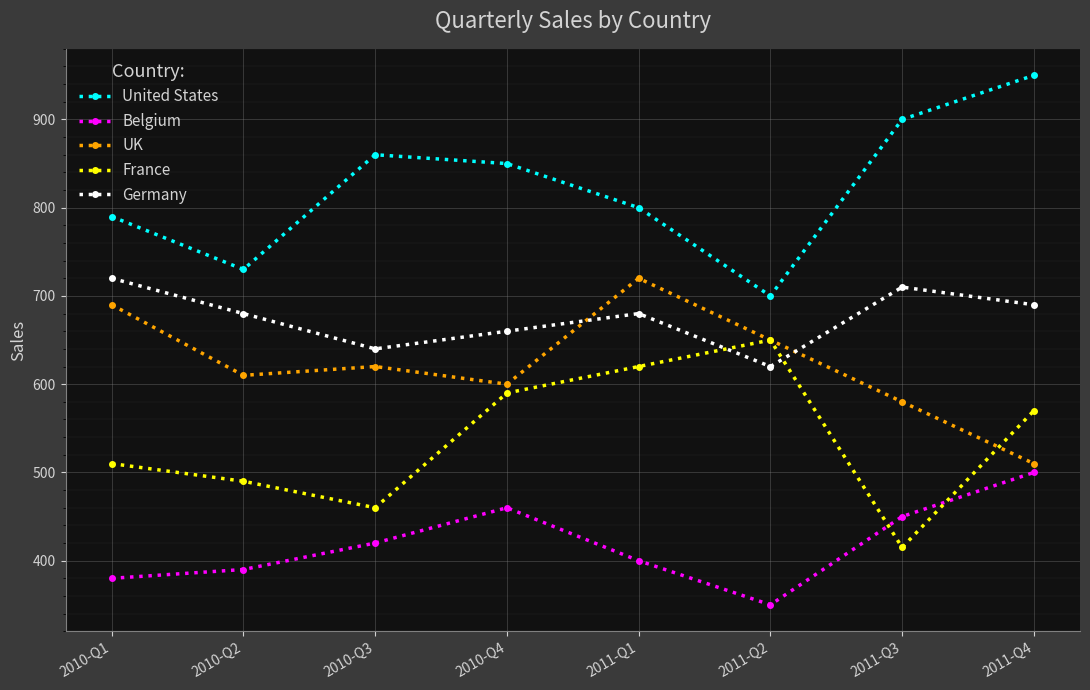

Reading left to right, list all the values displayed in this chart.

United States: 790	730	860	850	800	700	900	950
Belgium: 380	390	420	460	400	350	450	500
UK: 690	610	620	600	720	650	580	510
France: 510	490	460	590	620	650	415	570
Germany: 720	680	640	660	680	620	710	690